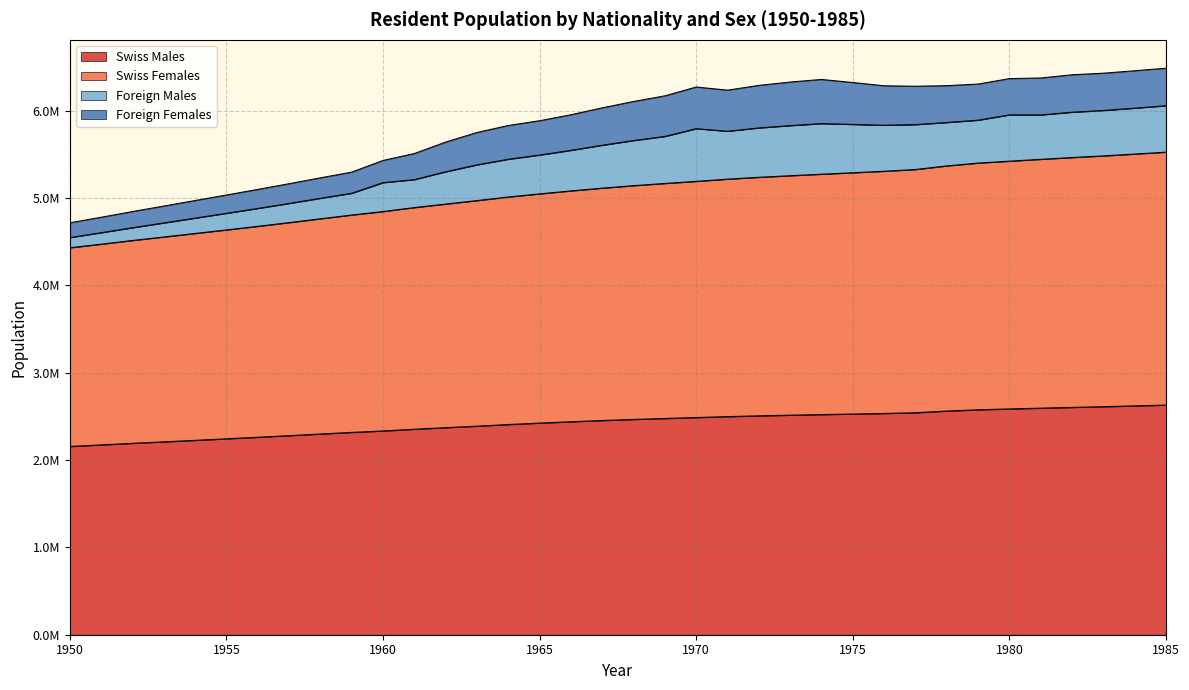

Between 1980 and 1972, which is larger?

1980